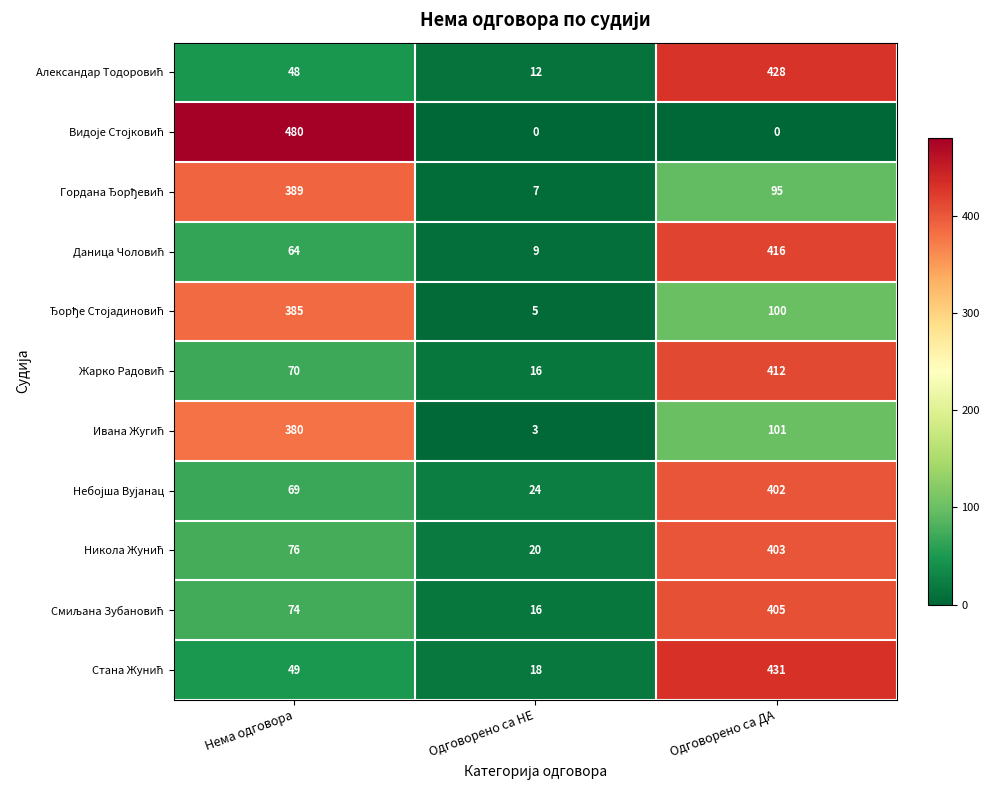

What is the greatest value displayed?

480